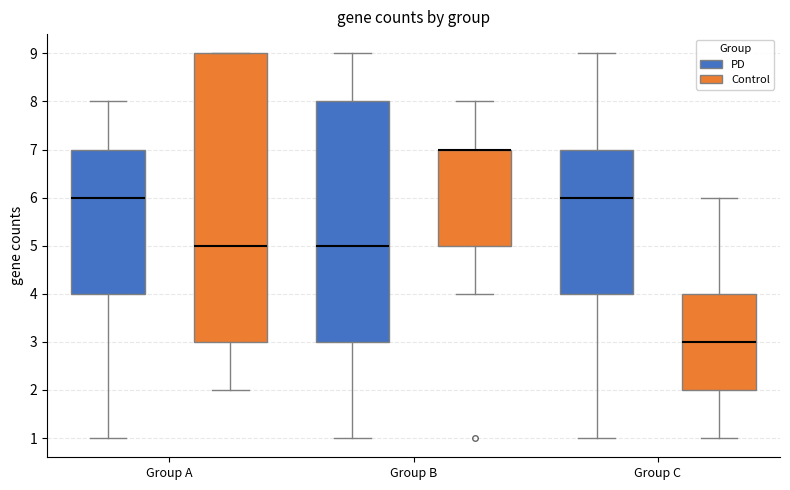

Reading left to right, transcribe this box plot: for each box, give where its median line is, the range the box spans, and where its two whiskers end, as read against the y-axis. The values are not printed on the chart, so give them approximately, as read against the axis.

Group A (PD): median 6, box 4 to 7, whiskers 1 to 8
Group A (Control): median 5, box 3 to 9, whiskers 2 to 9
Group B (PD): median 5, box 3 to 8, whiskers 1 to 9
Group B (Control): median 7 (drawn on the box's upper edge), box 5 to 7, whiskers 4 to 8
Group C (PD): median 6, box 4 to 7, whiskers 1 to 9
Group C (Control): median 3, box 2 to 4, whiskers 1 to 6